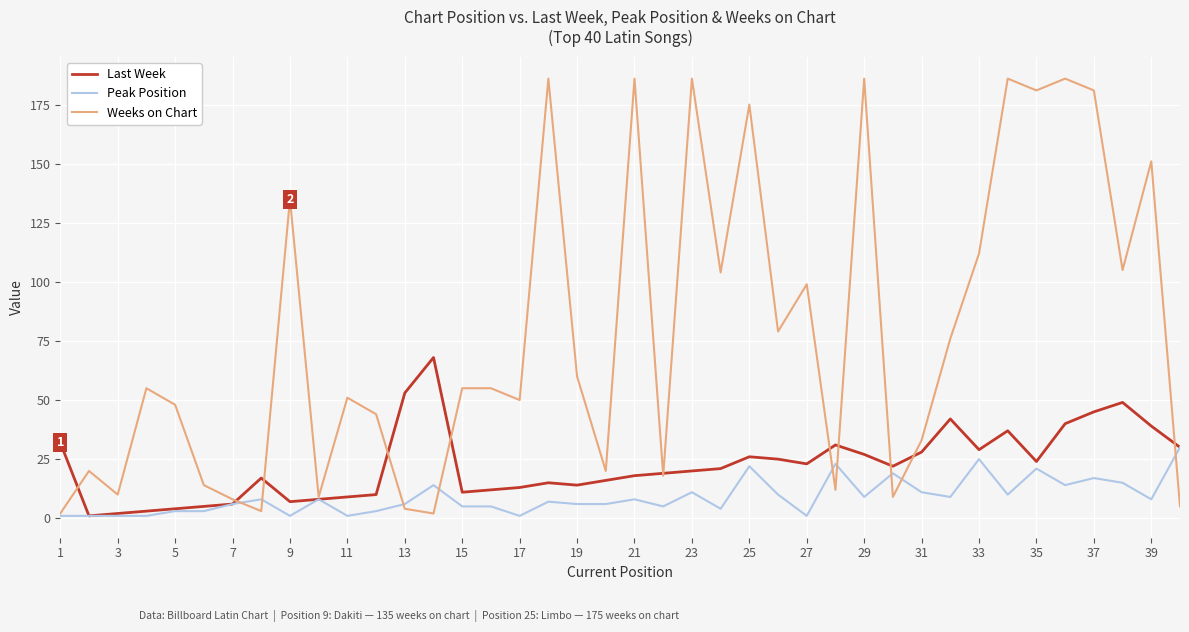

Rank the series by their maximum value, from highest to lowest.

Weeks on Chart, Last Week, Peak Position